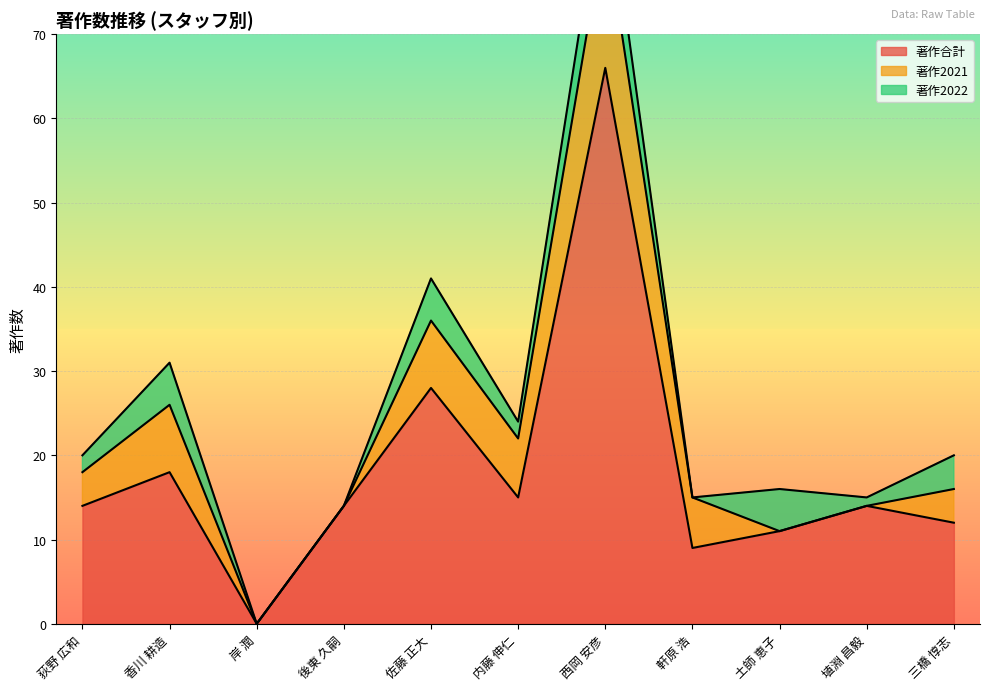

True or false: 著作合計 and 著作2021 intersect in this chart.

False